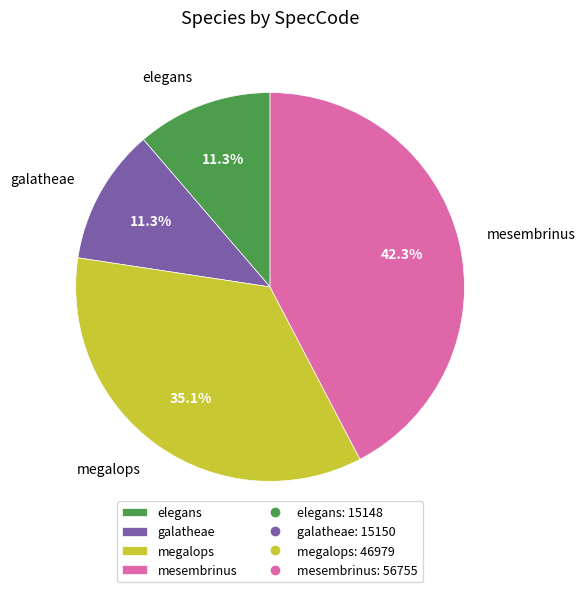

What percentage is the mesembrinus slice, to the nearest percent?

42%